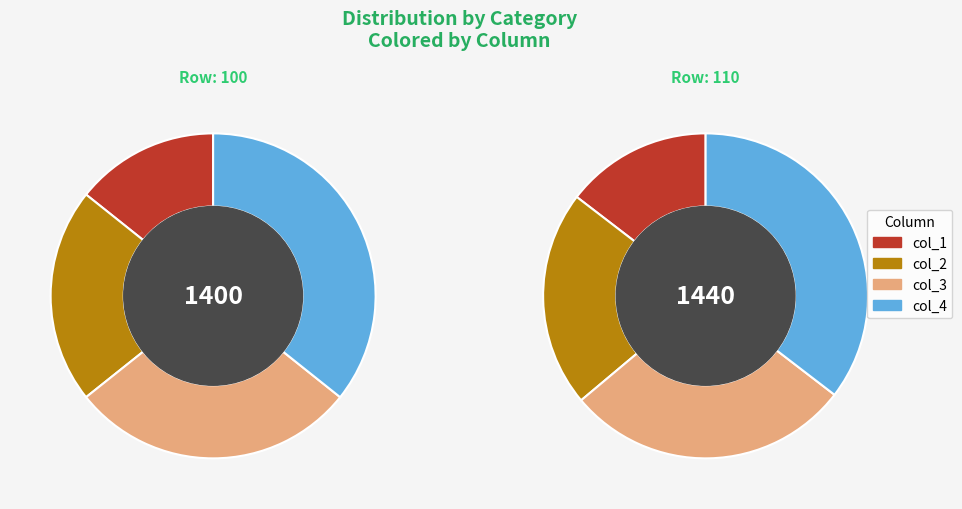

What percentage do 100 and 110 together represent?

100.0%